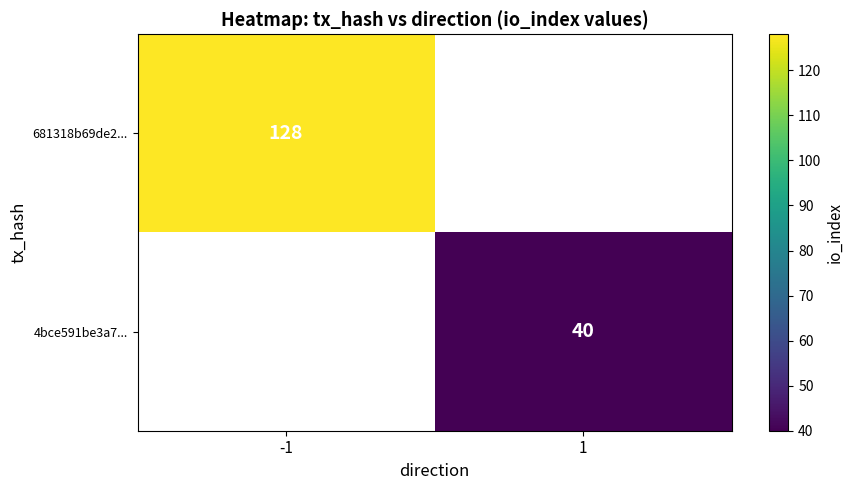

Is it true that 4bce591be3a7... equals 40 at 1?

True